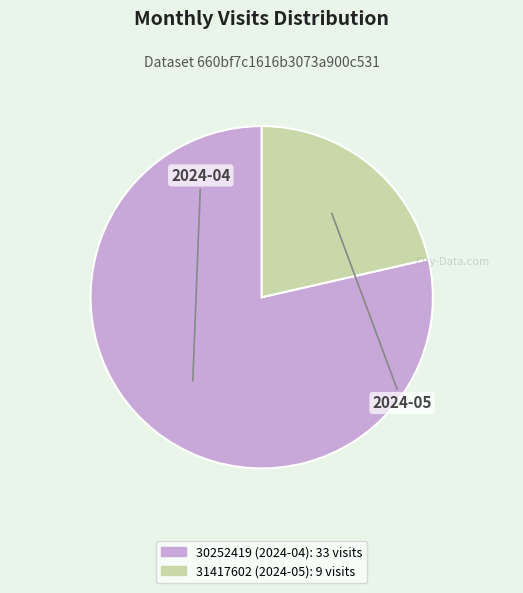

Count the number of slices in the pie.

2